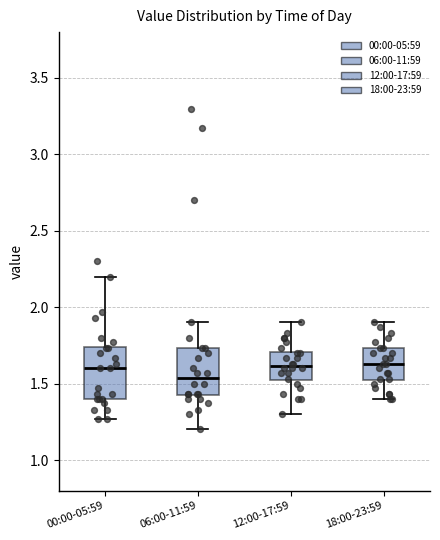

Which box has the lowest median line?

06:00-11:59